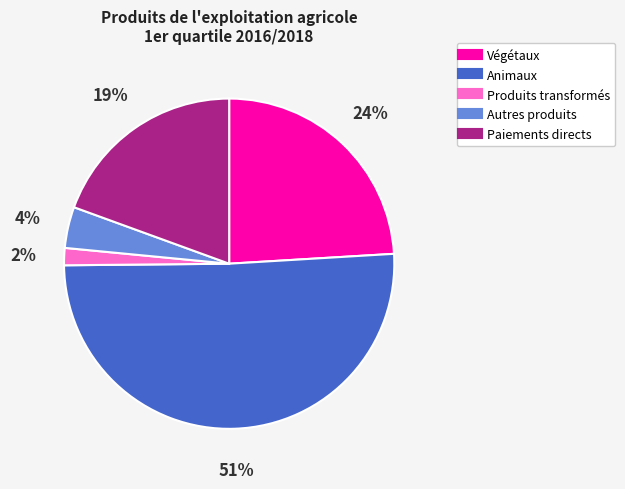

To the nearest percent, what is the combined percentage of Autres produits and Végétaux?

28%